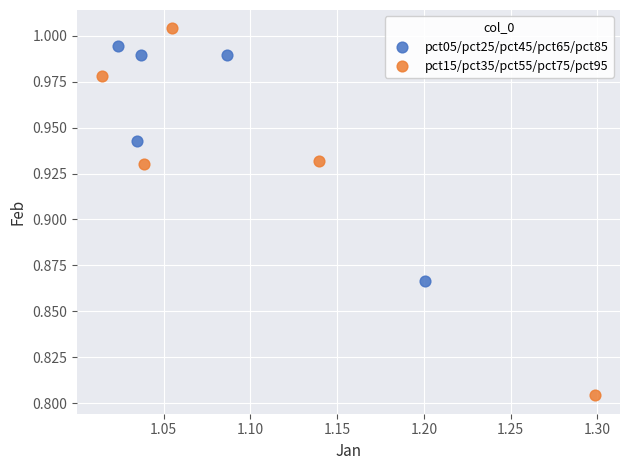

Which series contains the lowest Y value?

pct15/pct35/pct55/pct75/pct95